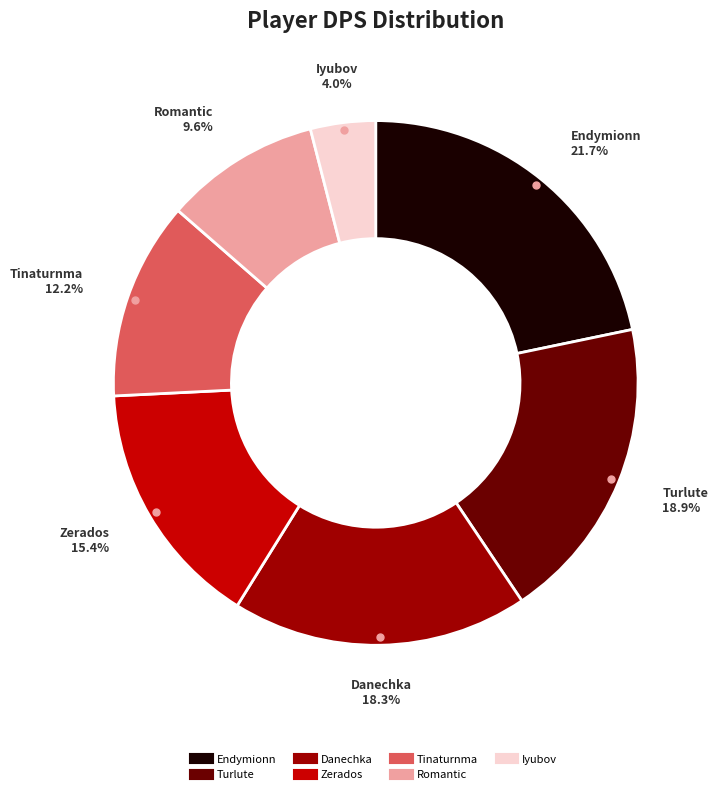

Which category has the smallest portion of the pie?

Iyubov